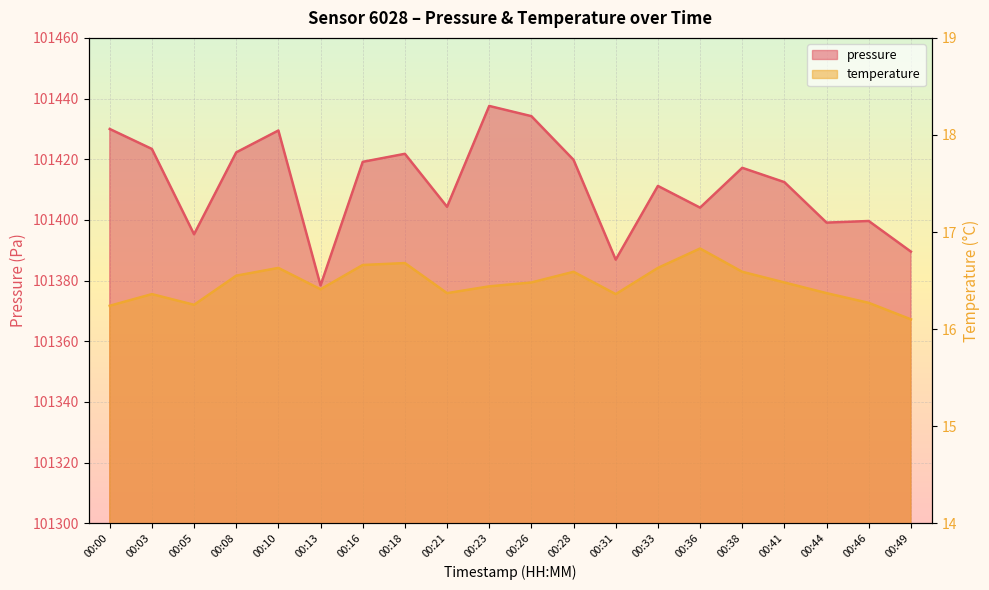

At how many categories does at least one series exceed 95687?

20